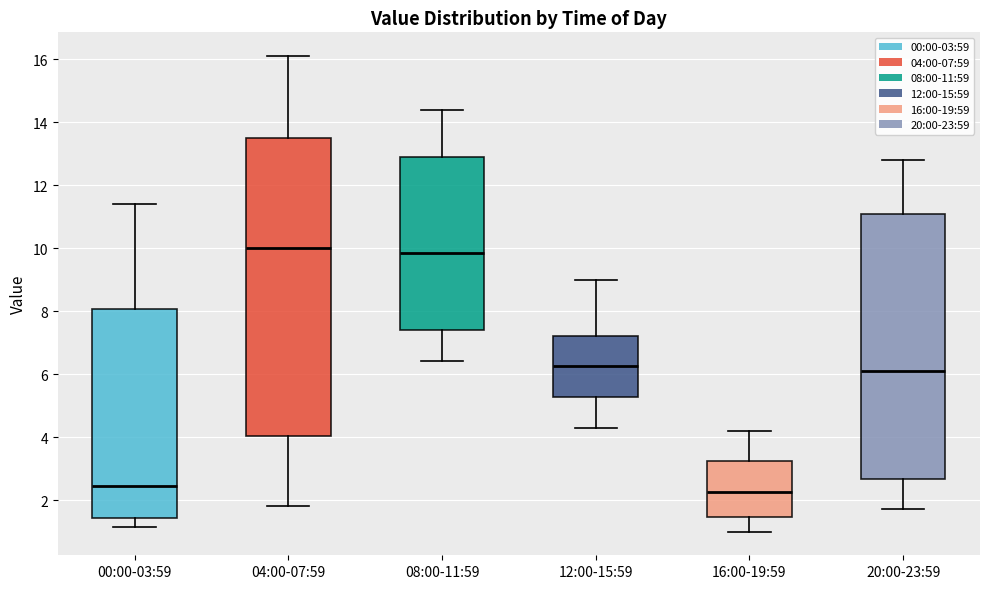

Reading left to right, transcribe this box plot: for each box, give where its median line is, the range the box spans, and where its two whiskers end, as read against the y-axis. The values are not printed on the chart, so give them approximately, as read against the axis.

00:00-03:59: median 2.4, box 1.4 to 8.0, whiskers 1.2 to 11.4
04:00-07:59: median 10.0, box 4.0 to 13.6, whiskers 1.8 to 16.2
08:00-11:59: median 9.8, box 7.4 to 13.0, whiskers 6.4 to 14.4
12:00-15:59: median 6.2, box 5.2 to 7.2, whiskers 4.4 to 9.0
16:00-19:59: median 2.2, box 1.4 to 3.2, whiskers 1.0 to 4.2
20:00-23:59: median 6.2, box 2.6 to 11.0, whiskers 1.8 to 12.8